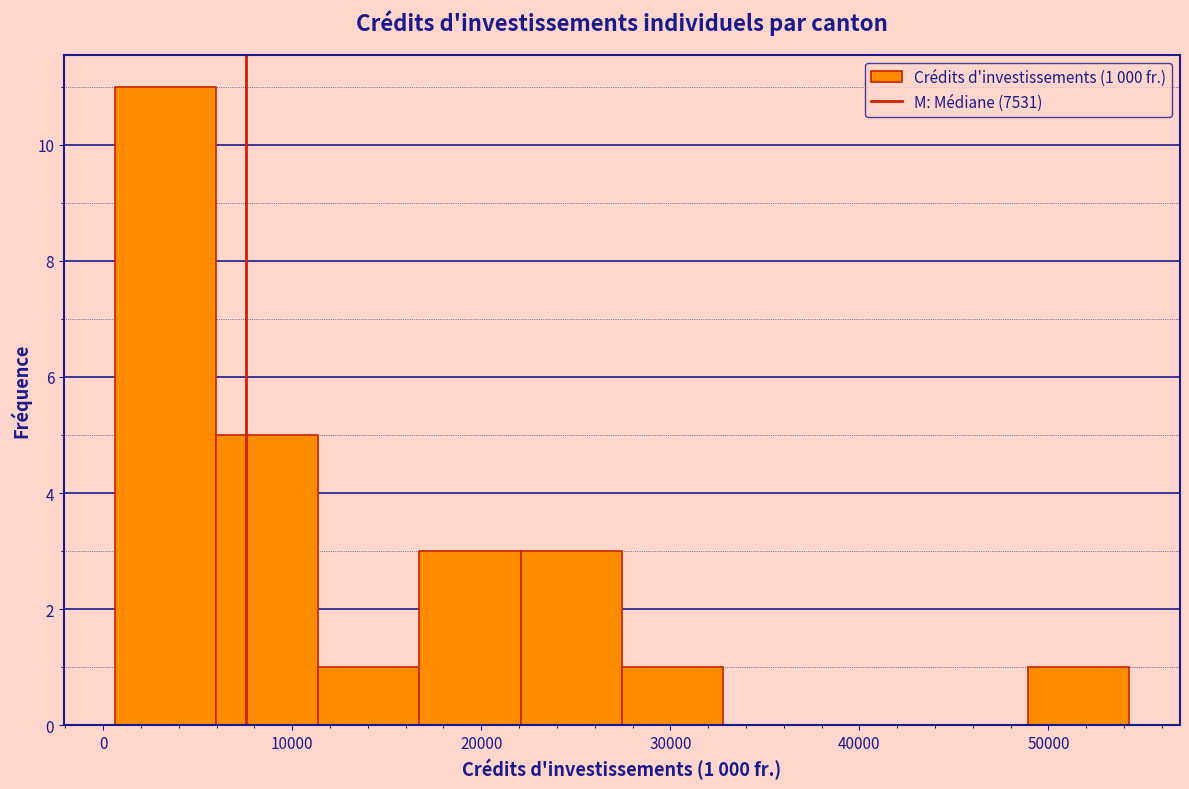

Over which range of the x-axis is the bar tallest?

1000 to 6000